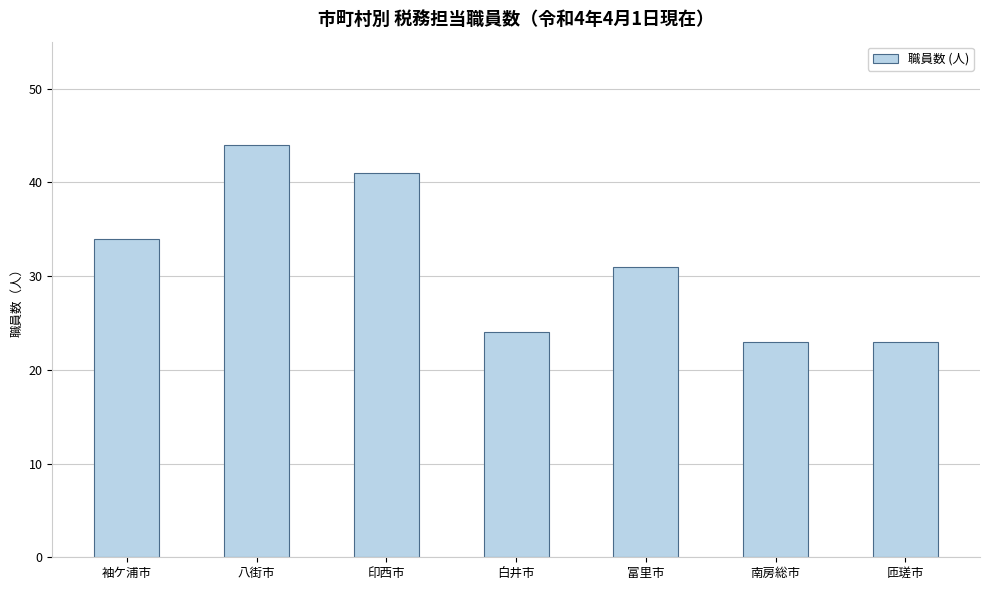

Reading right to left, list all the values displayed in this chart.

23	23	31	24	41	44	34